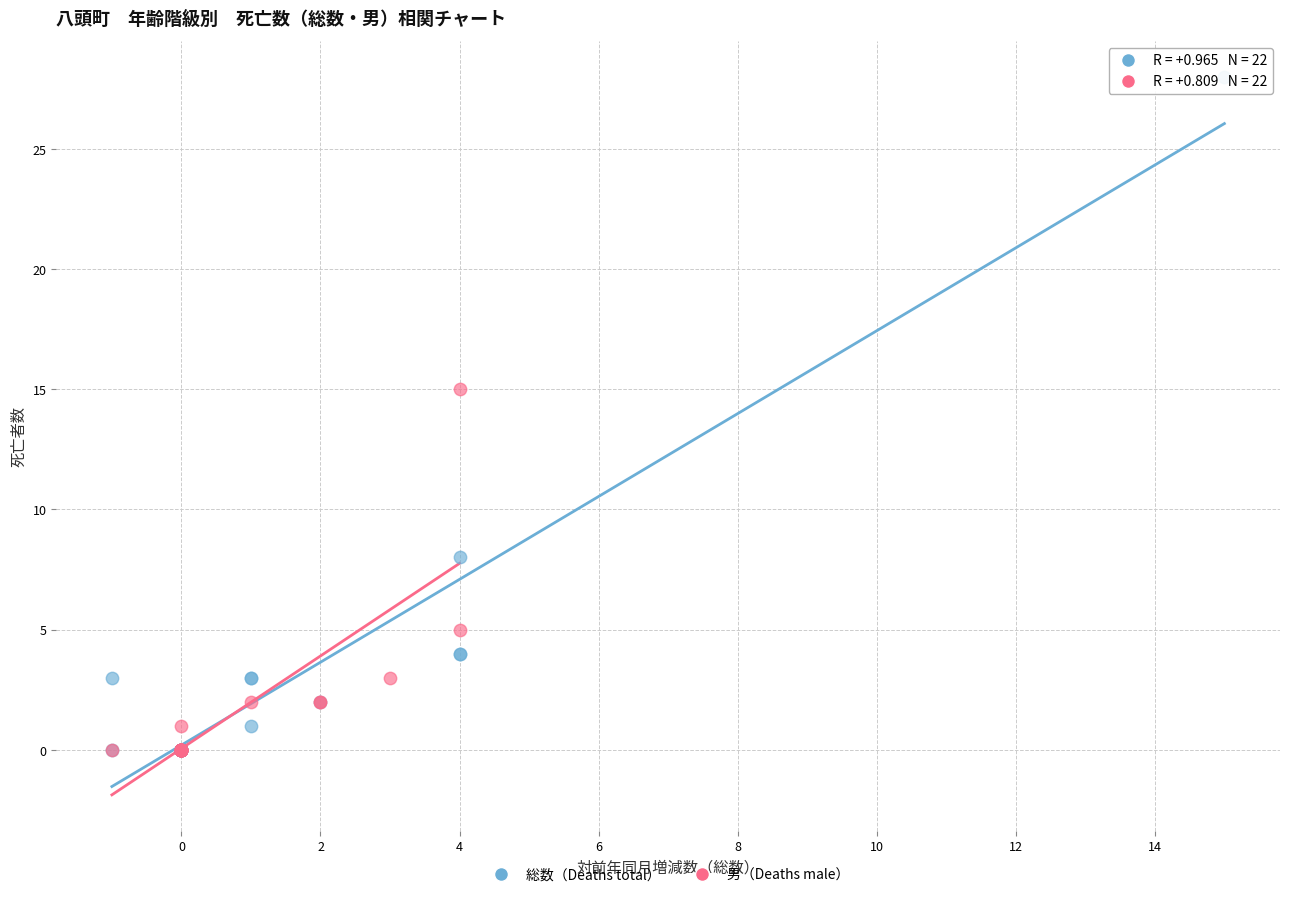

Which series has the largest Y range (max minus min)?

総数（Deaths total）